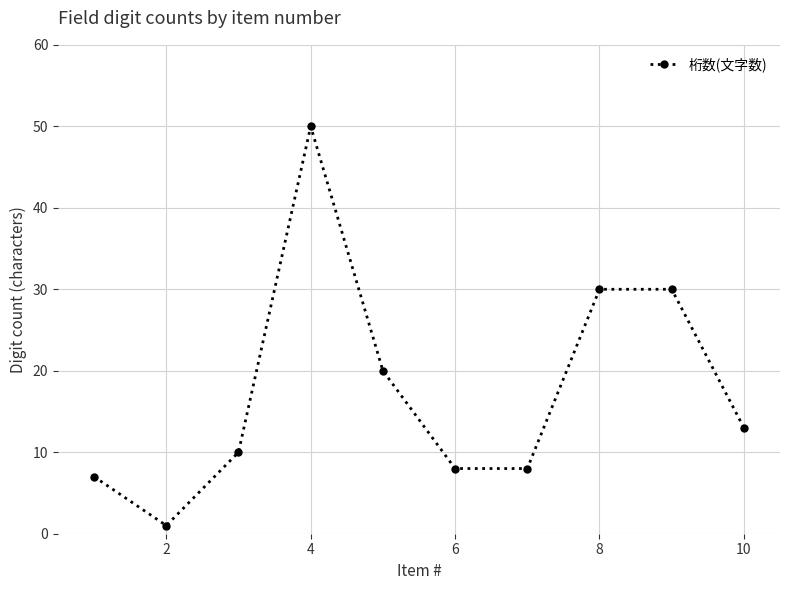

How many distinct data groups are displayed?

1